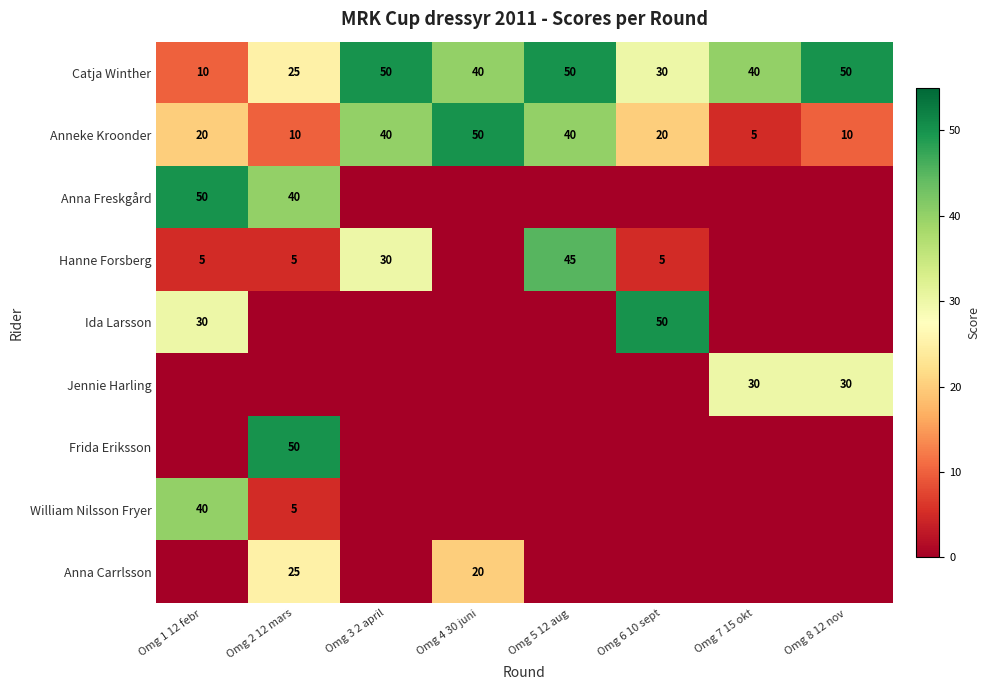

Count the Catja Winther values in the range 30 to 50.

6